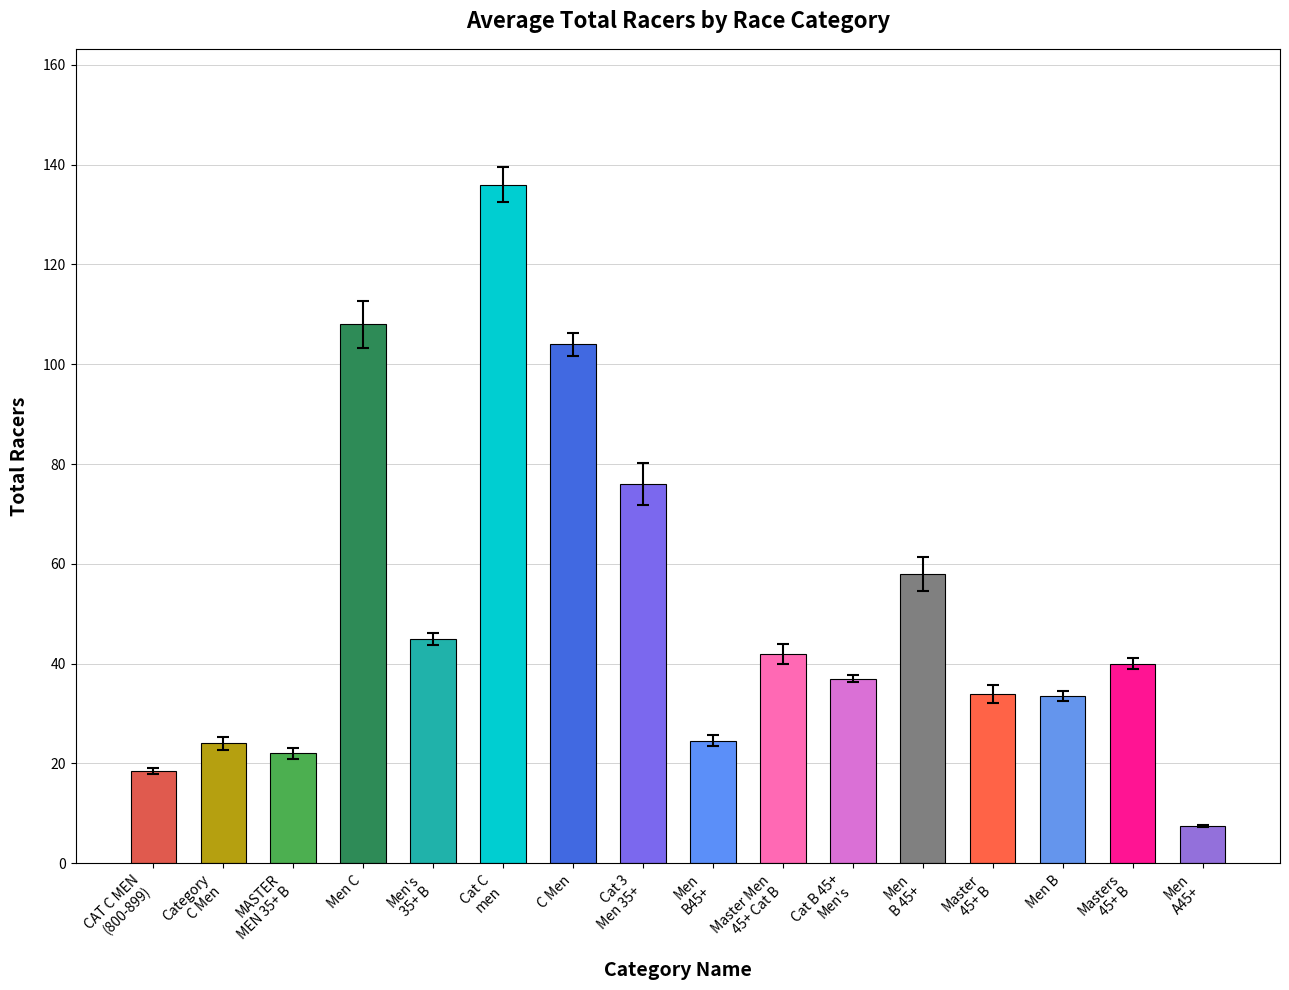

What is the maximum value shown in the chart?

136.0